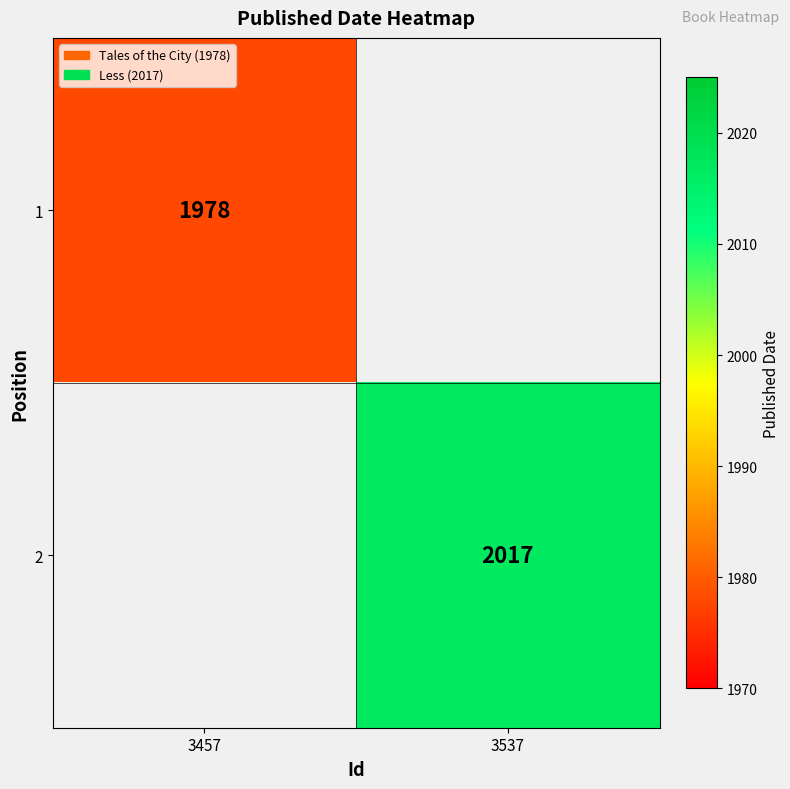

The value of 1 at 3457 is 1036. True or false?

False